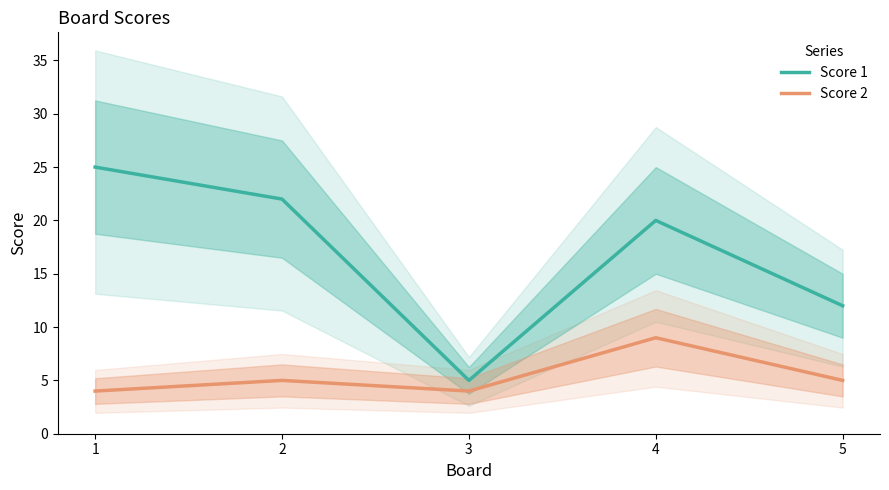

Between 1 and 2, which is larger?

1